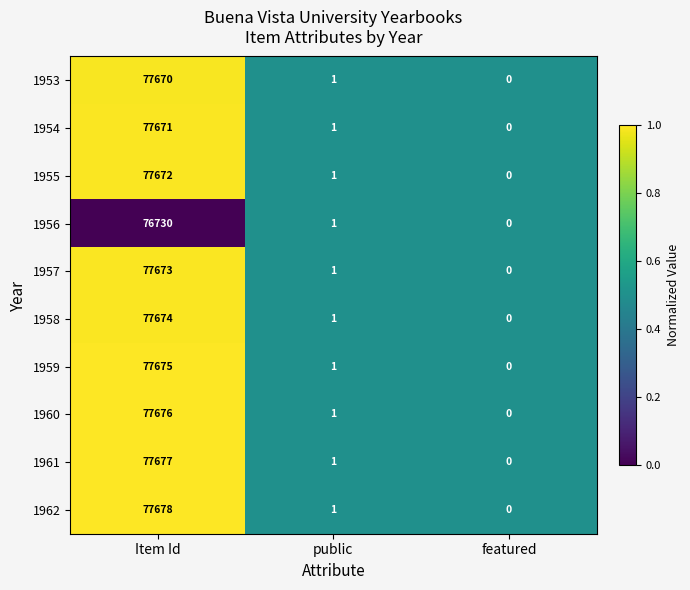

Rank the series by their maximum value, from highest to lowest.

1962, 1961, 1960, 1959, 1958, 1957, 1955, 1954, 1953, 1956